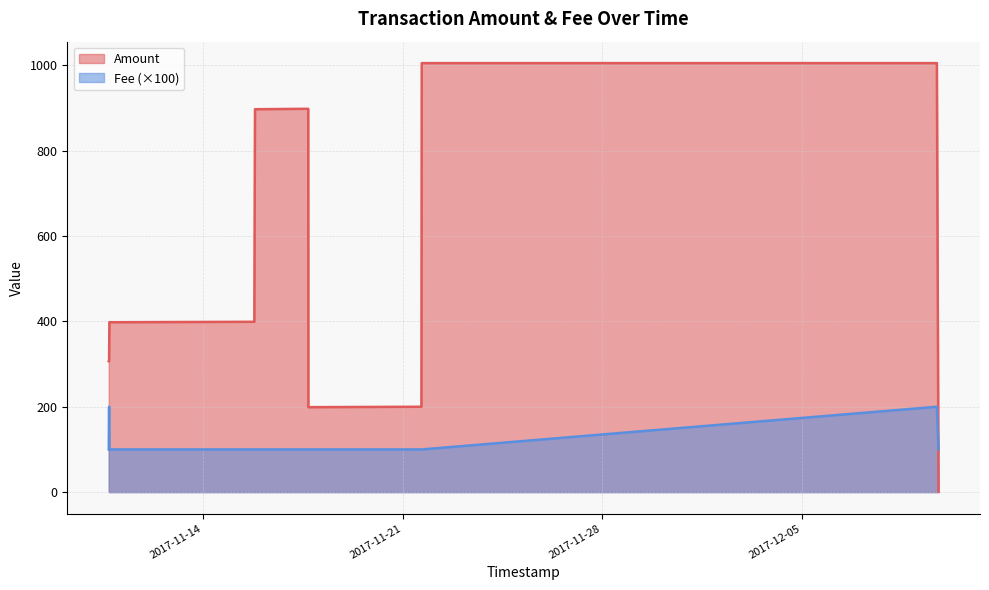

List the labels in order of Amount value, largest first.

2017-11-21 16:08:43, 2017-12-09 17:17:11, 2017-11-17 16:42:56, 2017-11-15 19:57:06, 2017-11-15 19:22:20, 2017-11-10 17:29:51, 2017-11-10 17:16:38, 2017-11-10 16:59:56, 2017-11-21 15:52:16, 2017-11-17 16:49:45, 2017-12-09 18:39:52